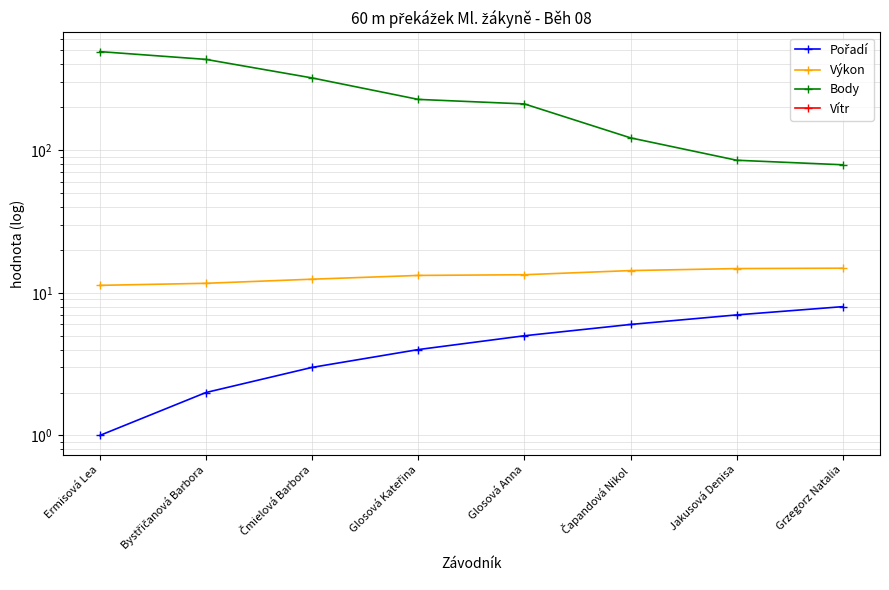

List the series in order of their peak value, highest first.

Body, Výkon, Pořadí, Vítr